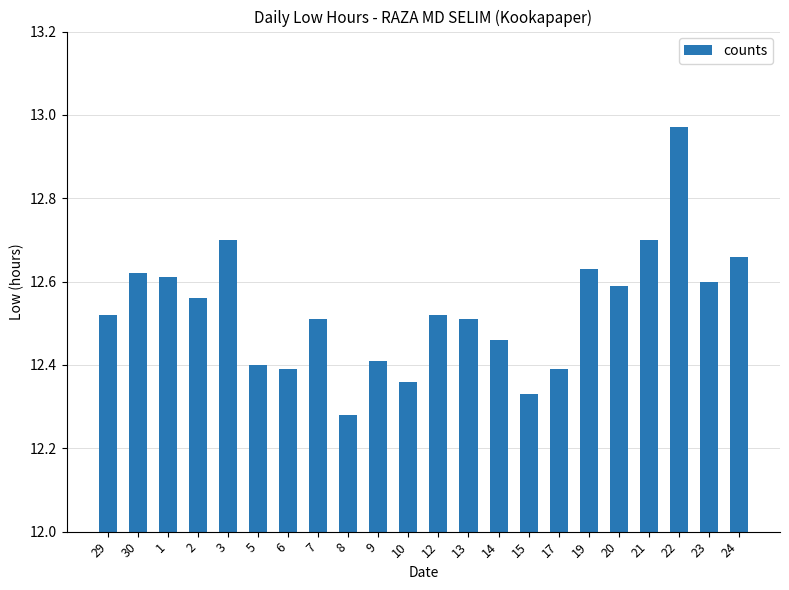

How many bars are there in total?

22